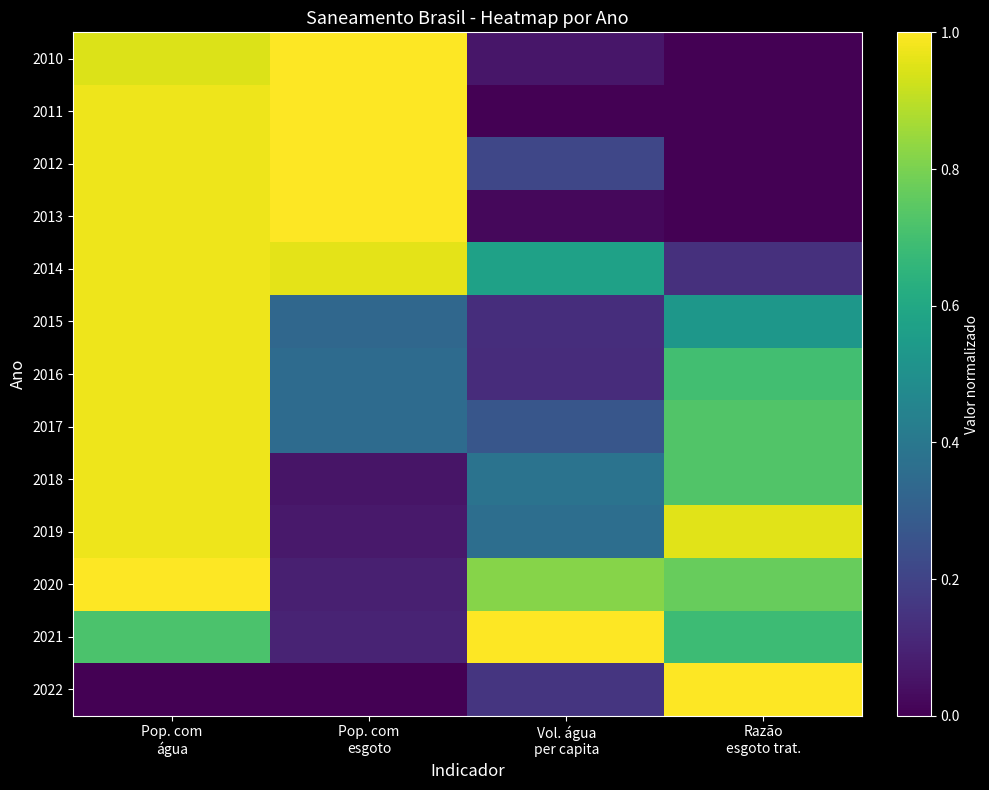

At which category does the chart reach its peak across all series?

Pop. com
esgoto